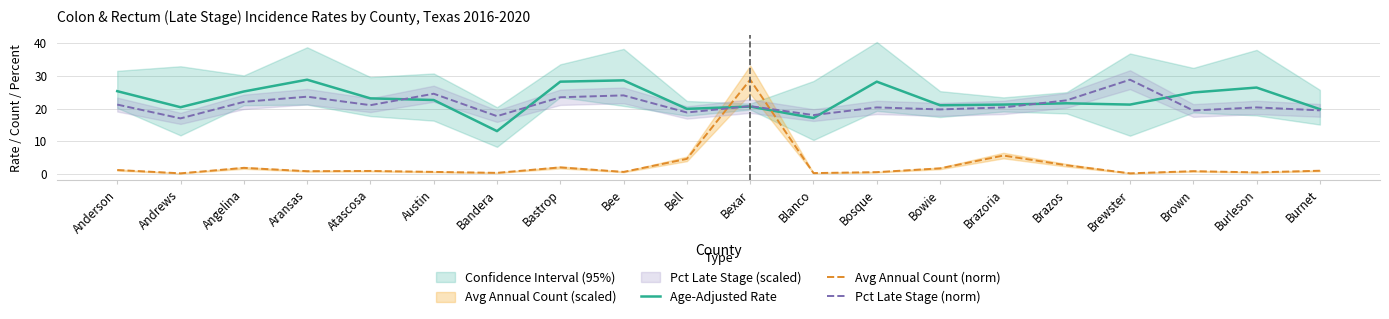

Reading left to right, what are all the values shown in this chart?

Age-Adjusted Rate: 25.3	20.4	25.2	28.8	23.1	22.6	13.1	28.2	28.6	19.9	20.6	17.1	28.2	21.0	21.2	21.6	21.2	24.9	26.4	19.8
Avg Annual Count (norm): 1.2	0.2	1.9	0.9	0.9	0.7	0.4	2.0	0.7	4.6	28.8	0.3	0.6	1.7	5.6	2.7	0.2	0.9	0.5	1.0
Pct Late Stage (norm): 21.2	17.0	22.0	23.6	21.0	24.5	17.7	23.4	24.0	18.8	20.7	18.0	20.3	19.7	20.3	22.5	28.8	19.4	20.3	19.4